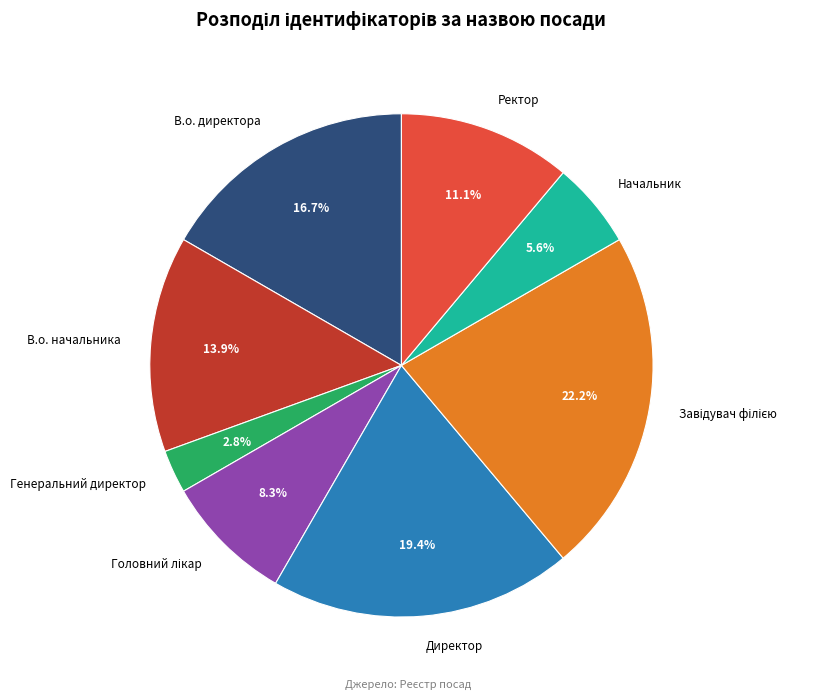

What portion of the pie excludes Ректор?

88.9%